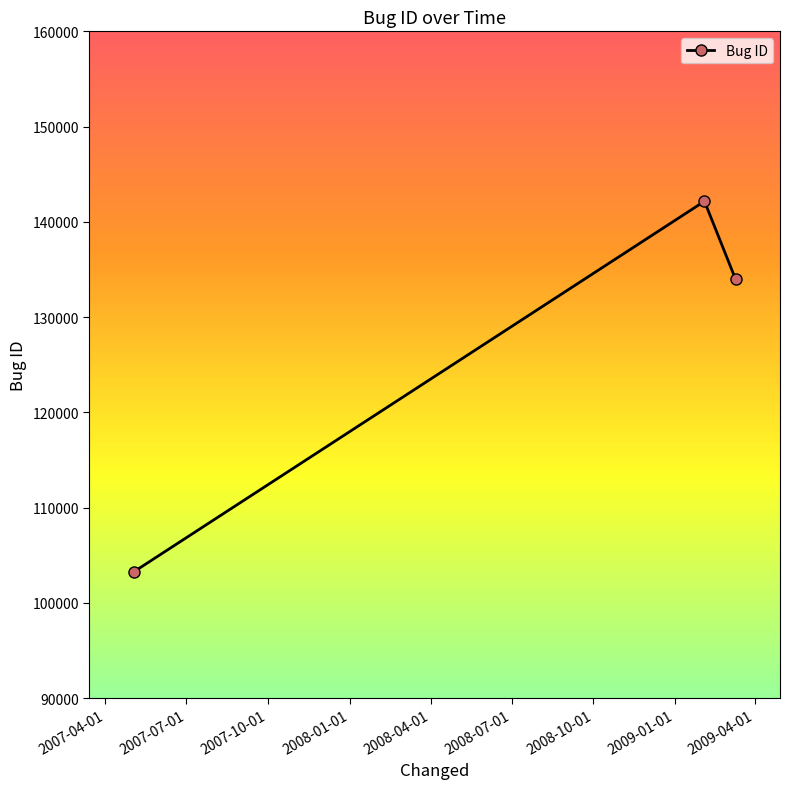

Reading left to right, transcribe all the data shown in this chart.

103269	142163	133977